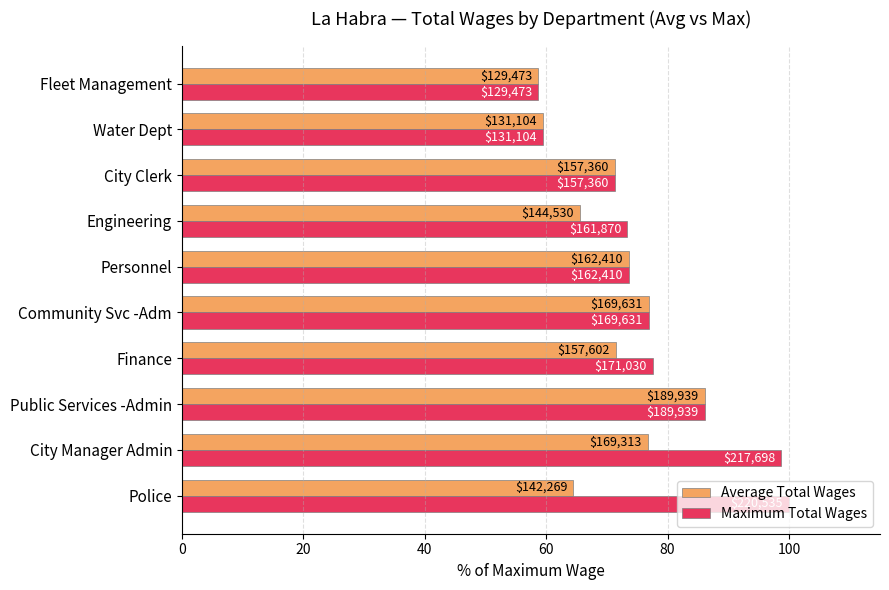

What are all the series names shown in the legend?

Average Total Wages, Maximum Total Wages